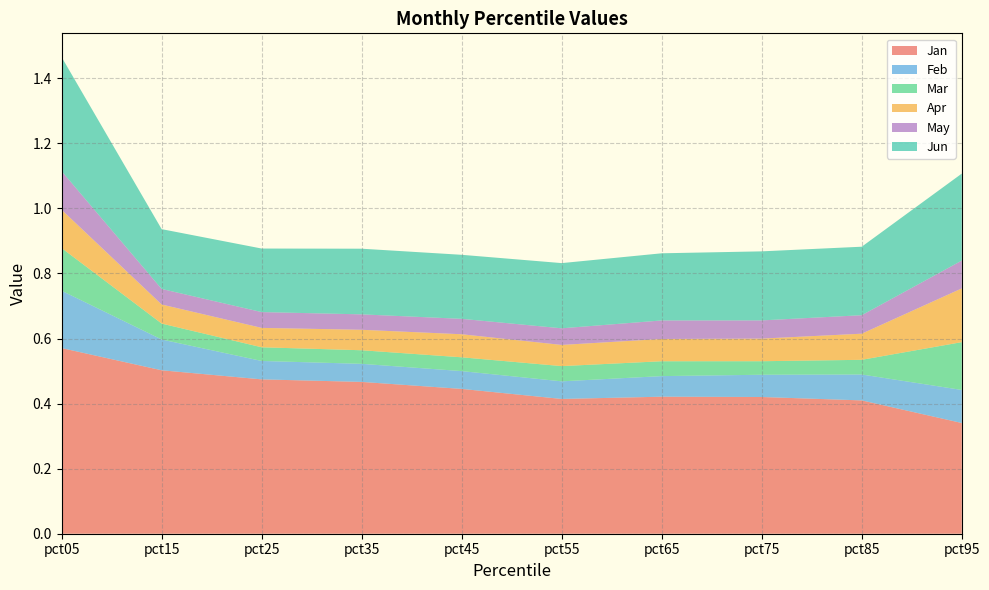

Reading left to right, what are all the values shown in this chart?

Jan: pct05=0.6	pct15=0.5	pct25=0.5	pct35=0.5	pct45=0.4	pct55=0.4	pct65=0.4	pct75=0.4	pct85=0.4	pct95=0.3
Feb: pct05=0.2	pct15=0.1	pct25=0.1	pct35=0.1	pct45=0.1	pct55=0.1	pct65=0.1	pct75=0.1	pct85=0.1	pct95=0.1
Mar: pct05=0.1	pct15=0.0	pct25=0.0	pct35=0.0	pct45=0.0	pct55=0.0	pct65=0.0	pct75=0.0	pct85=0.0	pct95=0.1
Apr: pct05=0.1	pct15=0.1	pct25=0.1	pct35=0.1	pct45=0.1	pct55=0.1	pct65=0.1	pct75=0.1	pct85=0.1	pct95=0.2
May: pct05=0.1	pct15=0.0	pct25=0.0	pct35=0.0	pct45=0.0	pct55=0.1	pct65=0.1	pct75=0.1	pct85=0.1	pct95=0.1
Jun: pct05=0.4	pct15=0.2	pct25=0.2	pct35=0.2	pct45=0.2	pct55=0.2	pct65=0.2	pct75=0.2	pct85=0.2	pct95=0.3